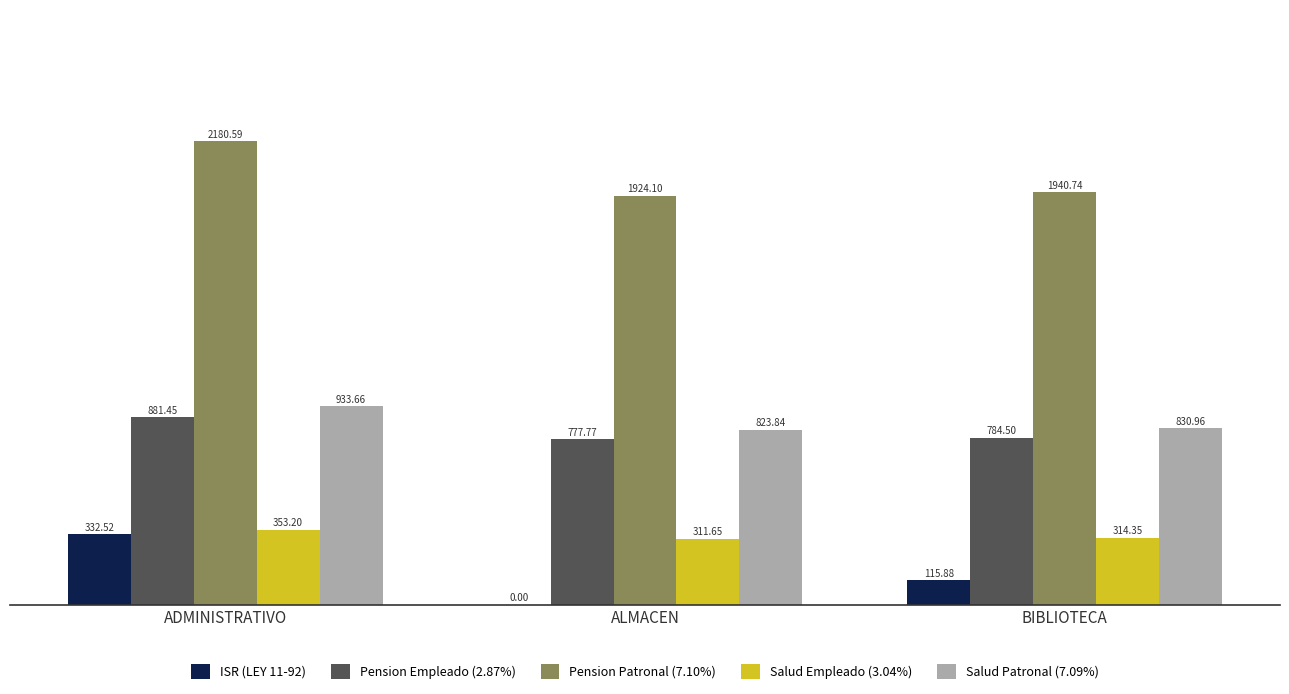

Which series has the largest total across all categories?

Pension Patronal (7.10%)